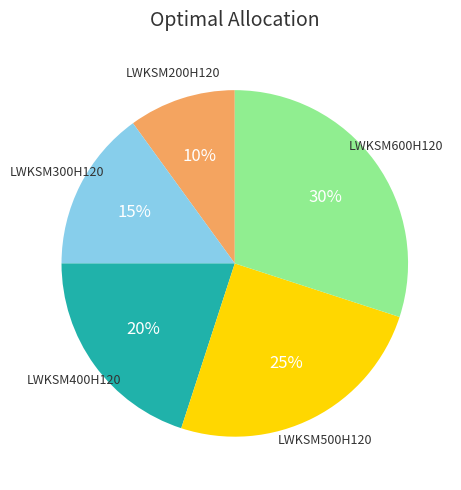

Which slice is the largest?

LWKSM600H120